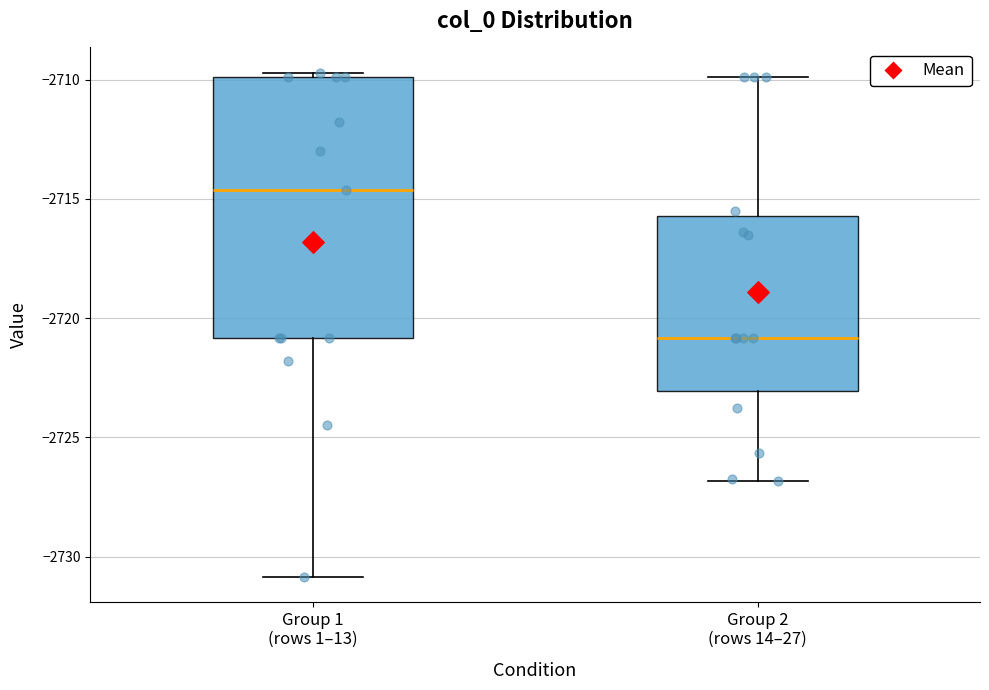

Reading left to right, transcribe this box plot: for each box, give where its median line is, the range the box spans, and where its two whiskers end, as read against the y-axis. The values are not printed on the chart, so give them approximately, as read against the axis.

Group 1 (rows 1–13): median -2714.5, box -2721.0 to -2710.0, whiskers -2731.0 to -2709.5
Group 2 (rows 14–27): median -2721.0, box -2723.0 to -2715.5, whiskers -2727.0 to -2710.0